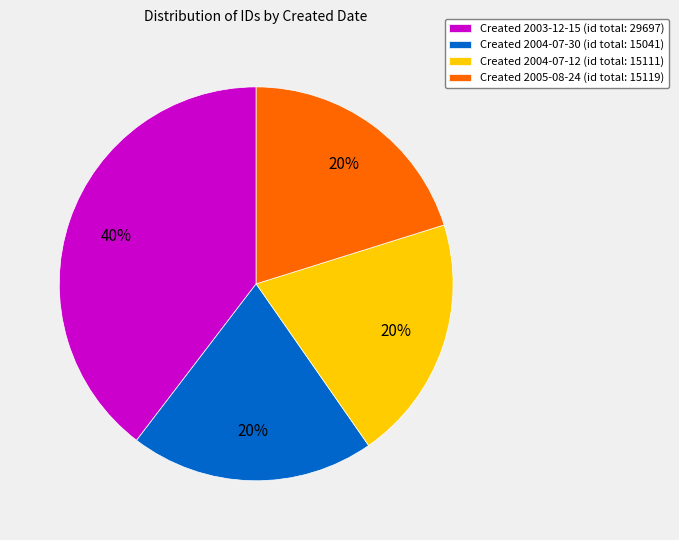

Which category has the biggest portion of the pie?

Created 2003-12-15 (id total: 29697)